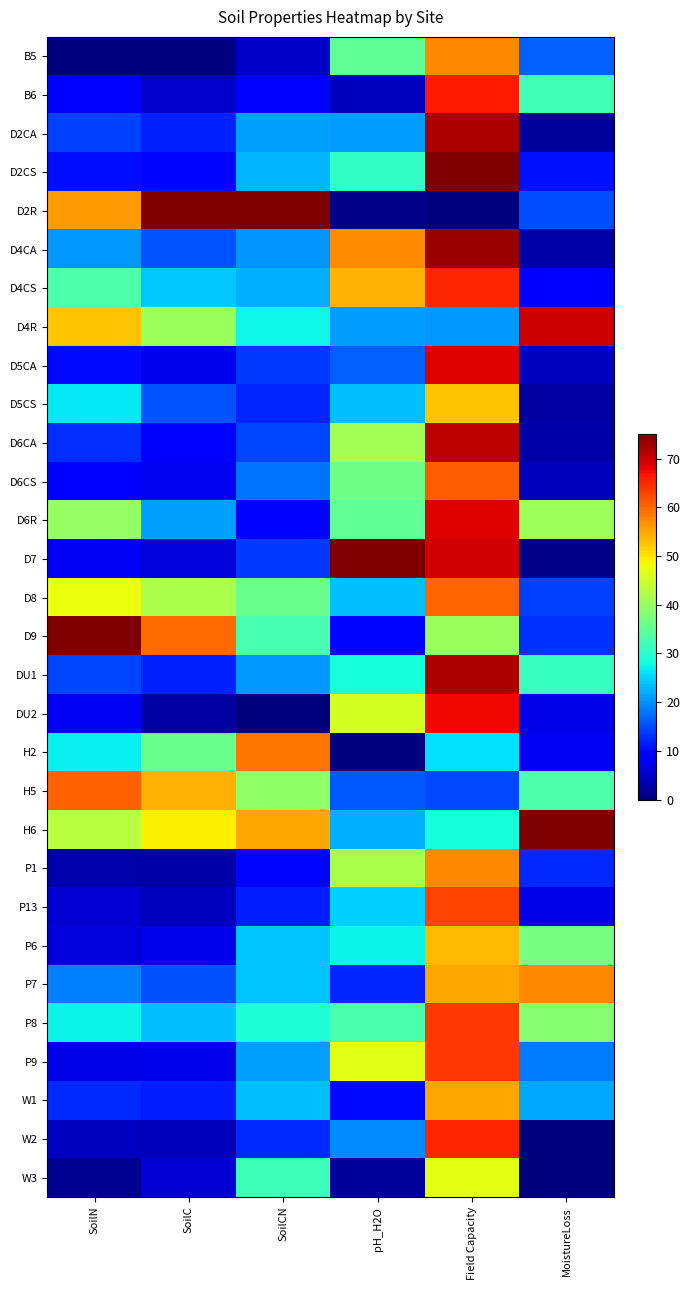

Rank the series at SoilCN from lowest to highest value.

DU2, B5, B6, D6R, P1, P13, D5CS, W2, D5CA, D7, D6CA, D6CS, D4CA, DU1, P9, D2CA, D4CS, D2CS, W1, P6, P7, D4R, P8, W3, D9, D8, H5, H6, H2, D2R